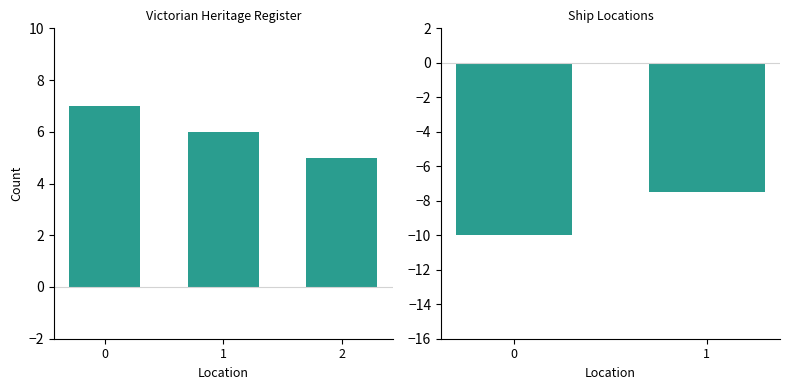

The chart shows a value of -17.2 at 0. True or false?

False